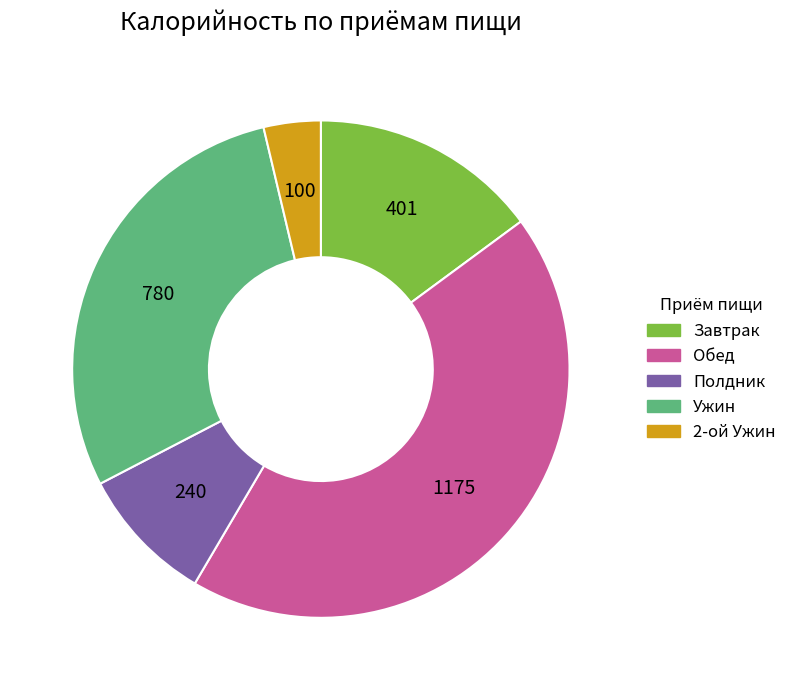

Do Завтрак and Ужин together represent more than half of the pie?

No